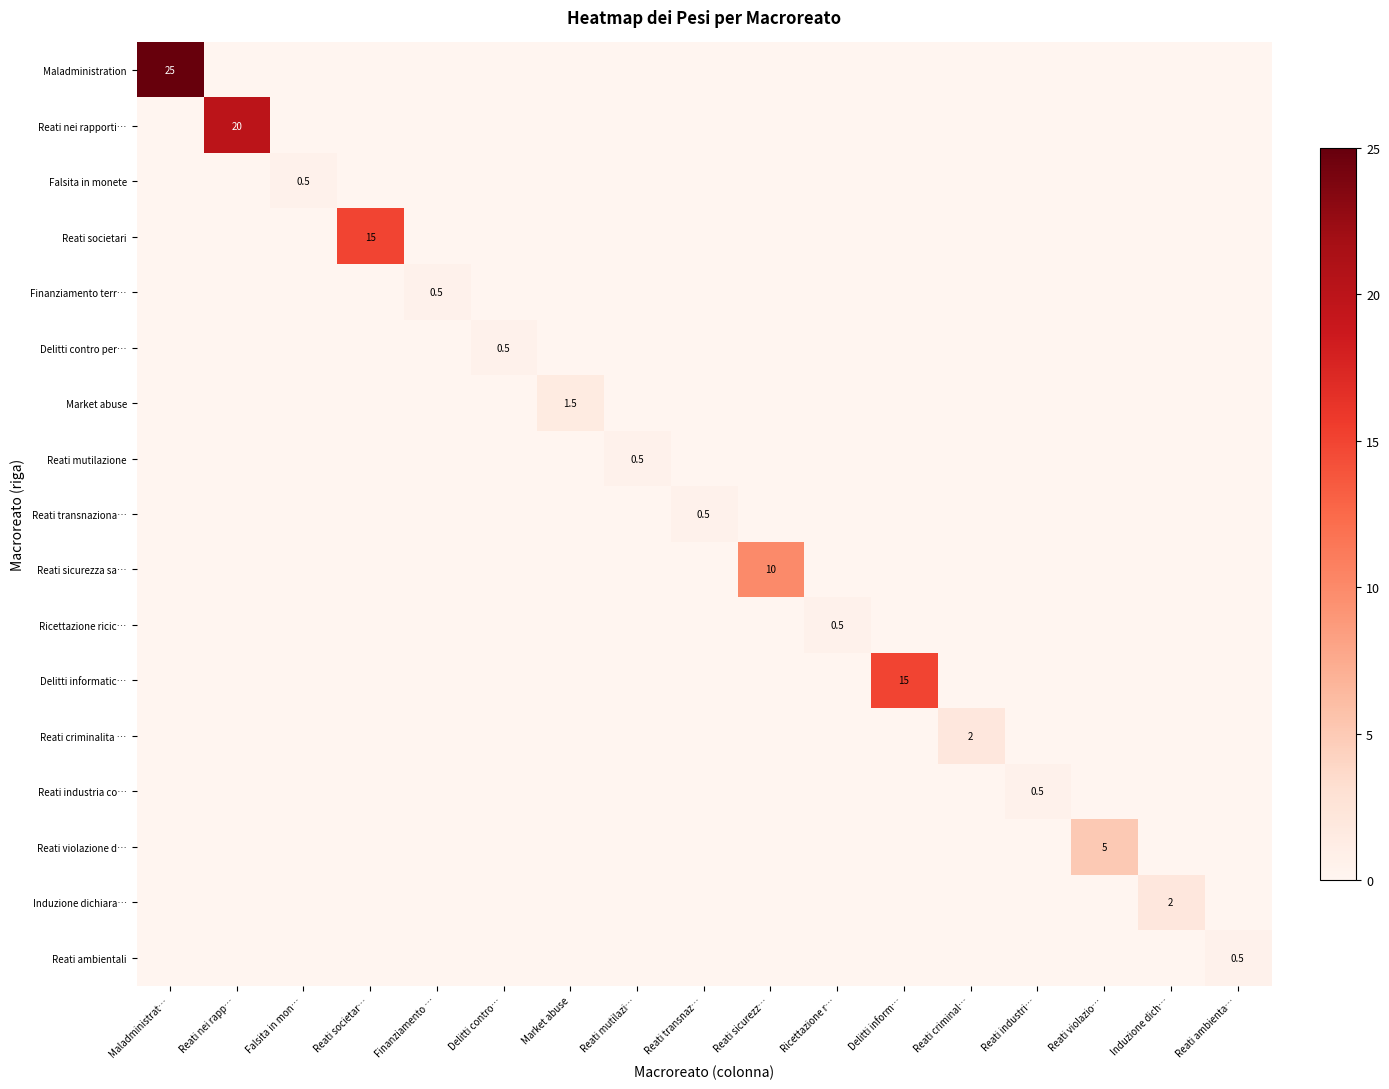

How many values in Market abuse are above zero?

1